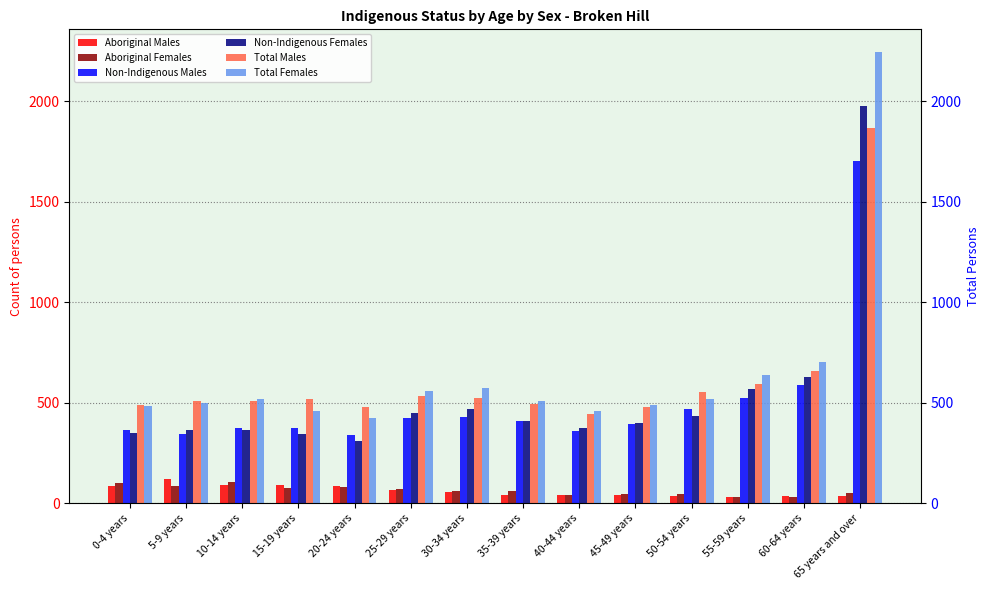

What is the average value of the Non-Indigenous Males series?

507